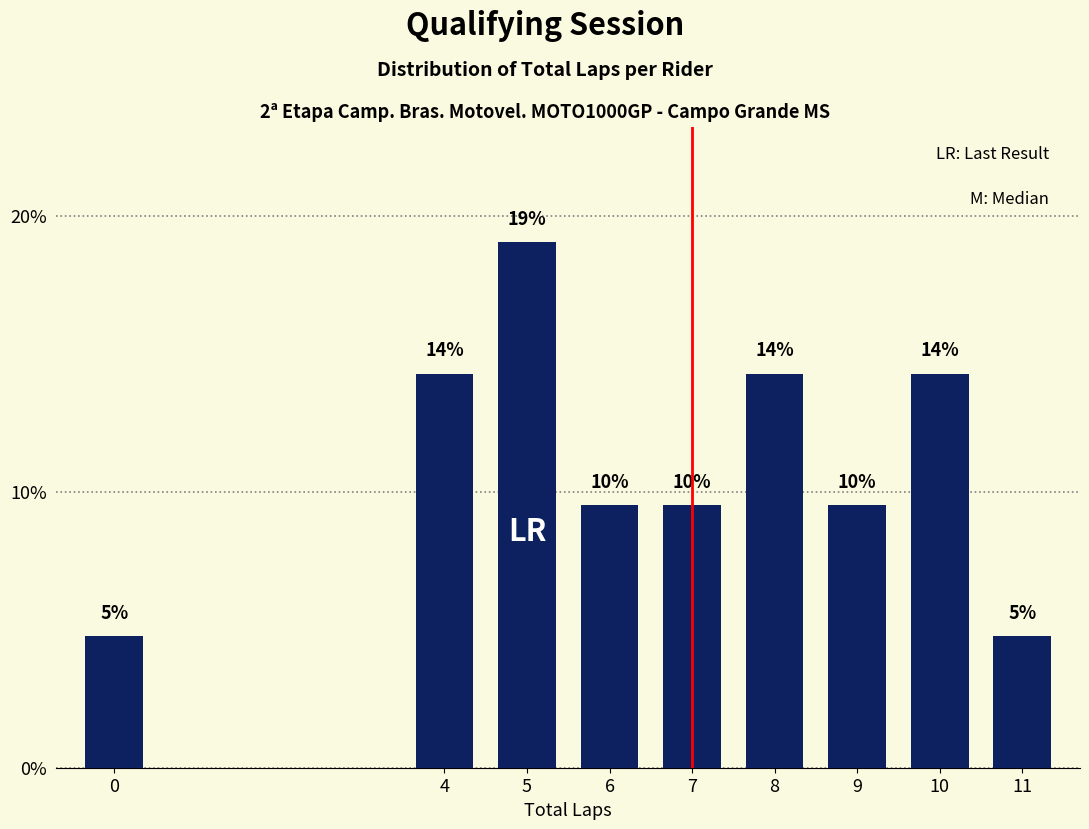

Are the bars horizontal?

No